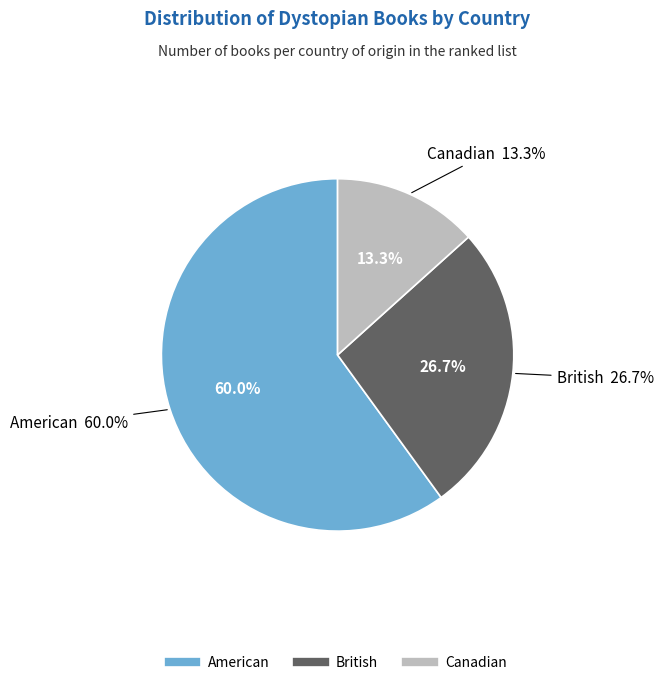

Count the number of slices in the pie.

3